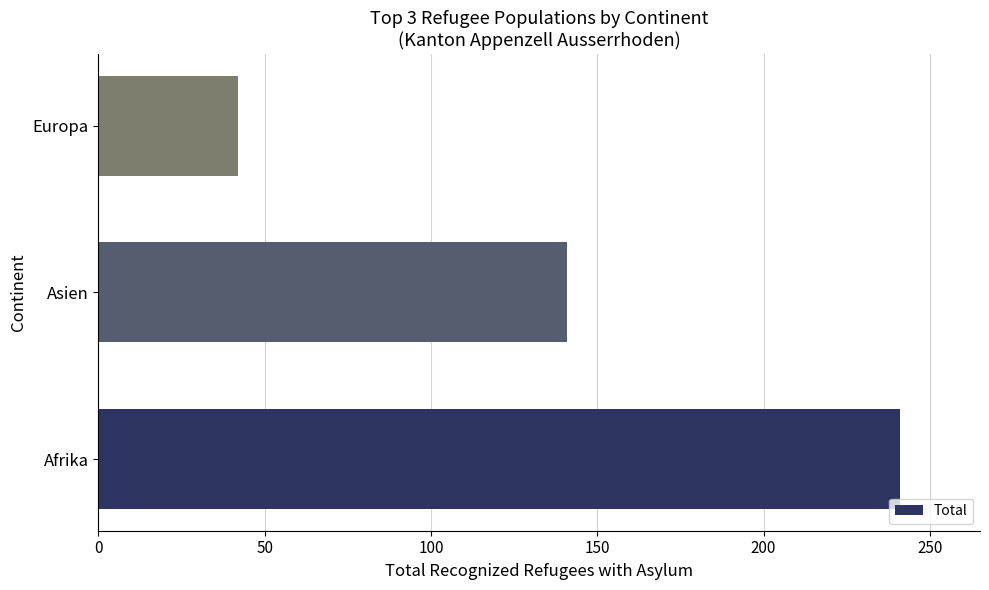

Count the values in the range 42 to 241.

3